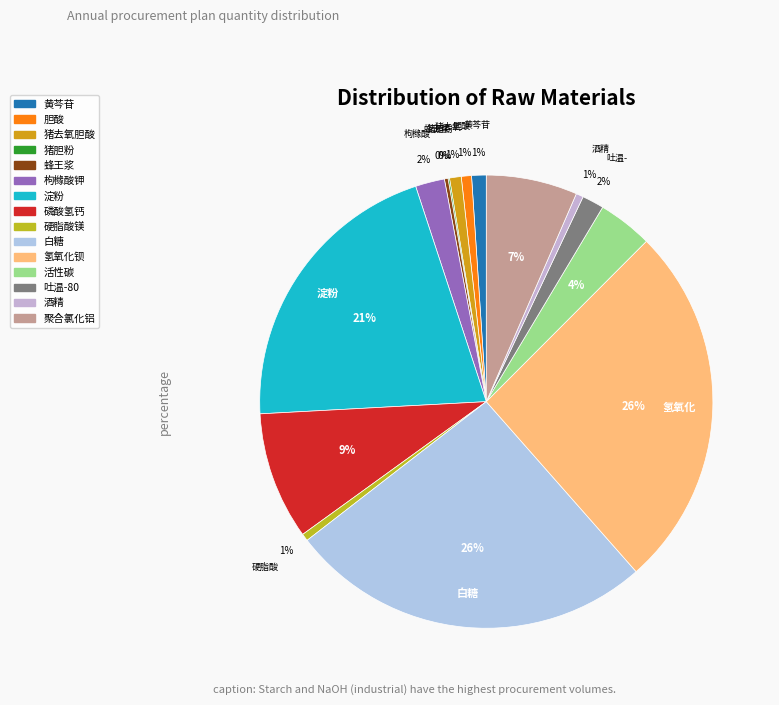

To the nearest percent, what is the difference between the largest and smallest slice percentages?

26%